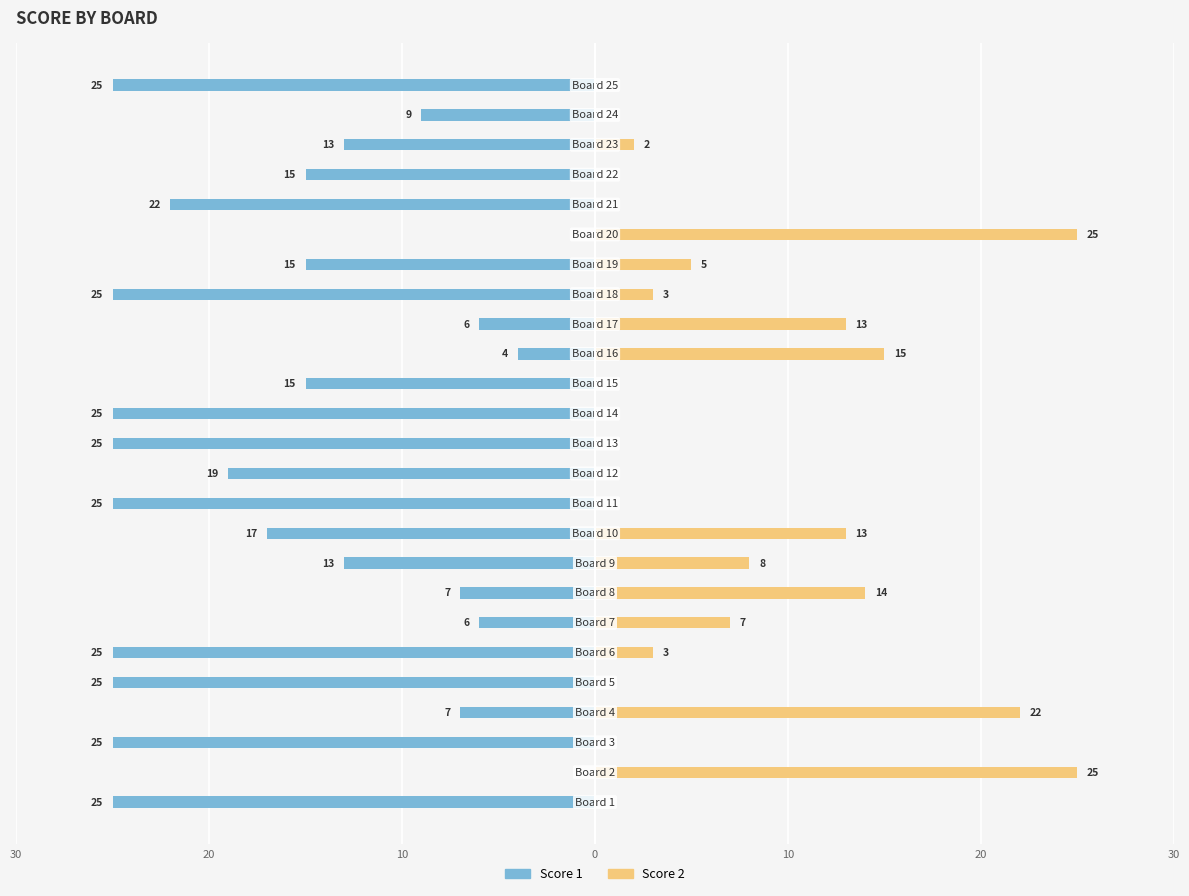

How many values in the Score 2 series are below 2?

12